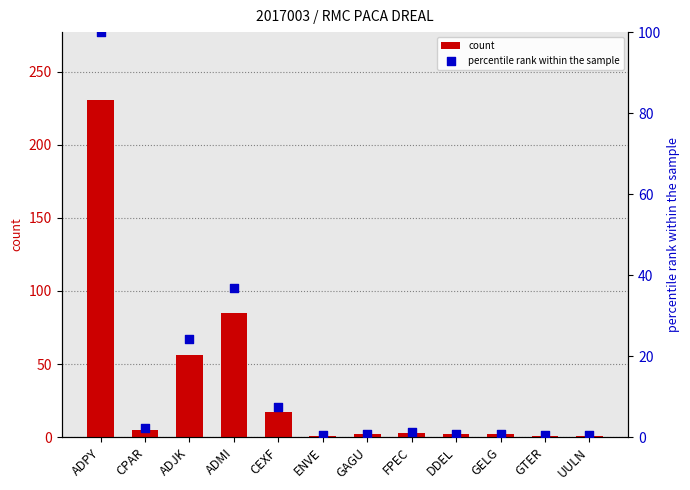

Is the value of percentile rank within the sample at ADMI greater than the value of count at GTER?

Yes